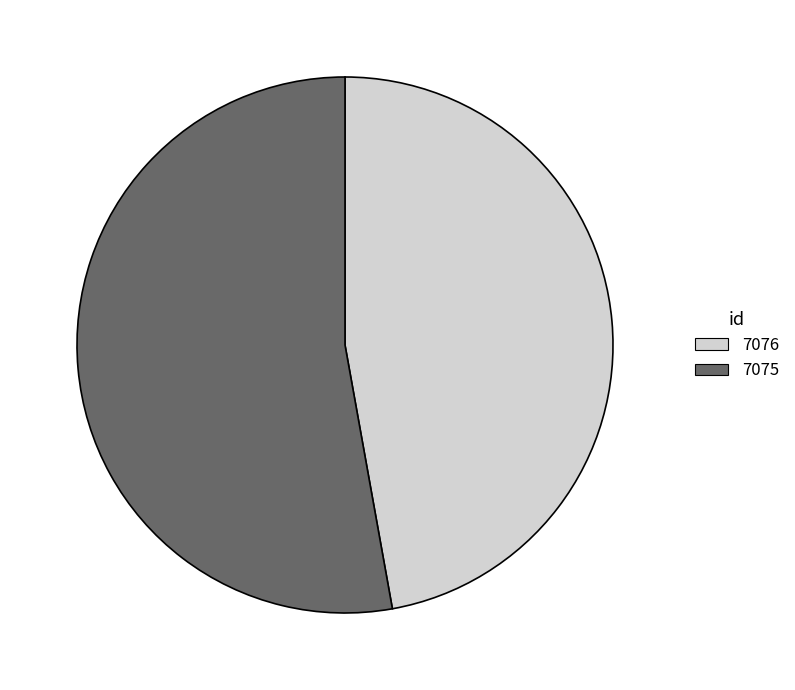

What is the smallest slice in the pie chart?

7076